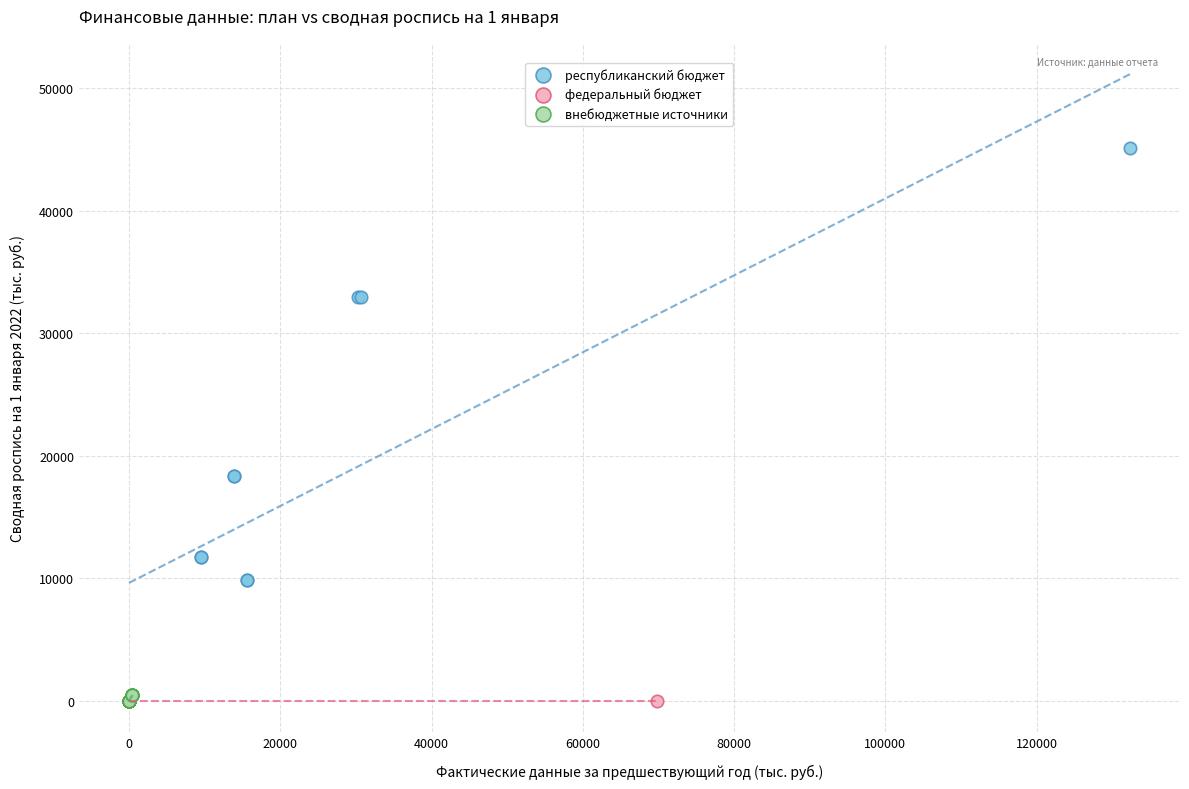

Which series contains the highest Y value?

республиканский бюджет